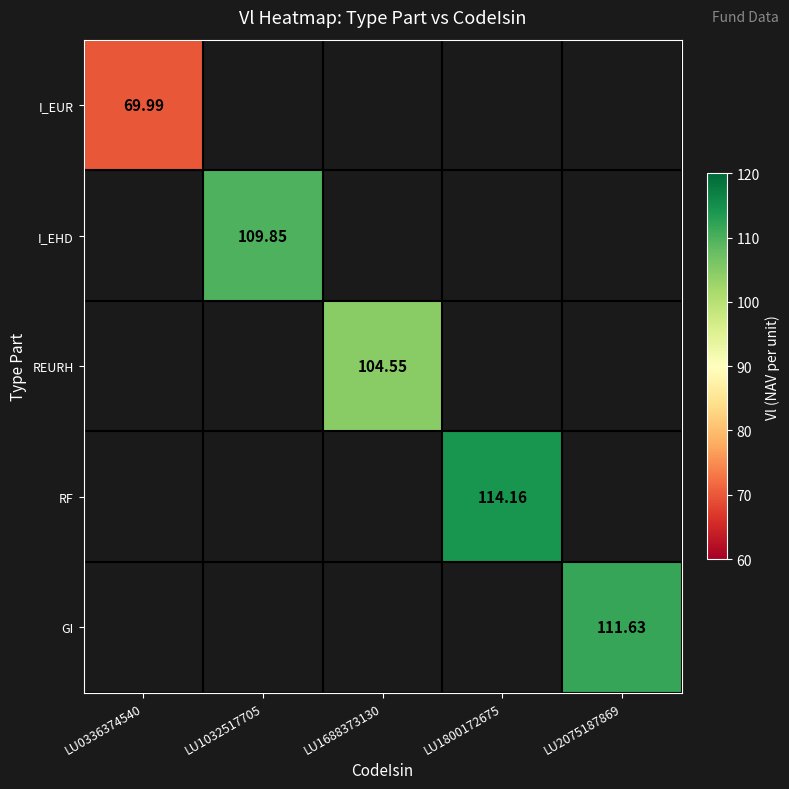

Is the value of GI at LU2075187869 greater than the value of REURH at LU1688373130?

Yes